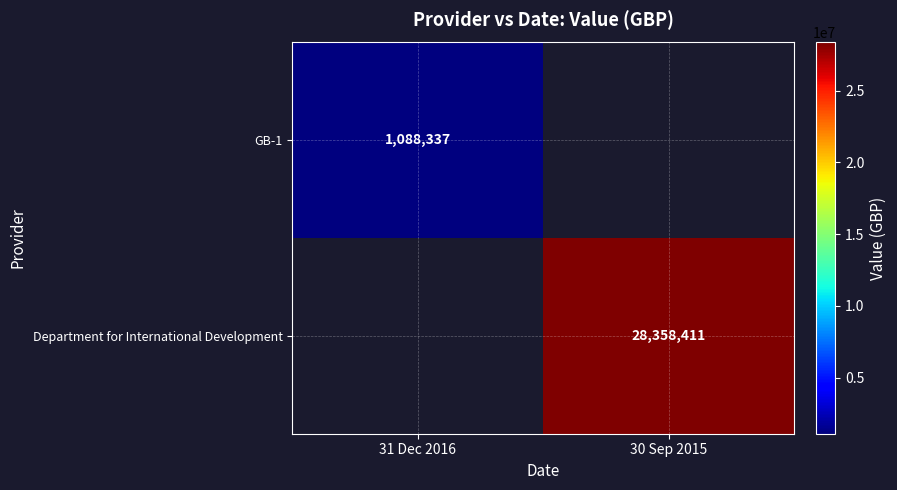

The Department for International Development series shows 9932145 at 30 Sep 2015. True or false?

False